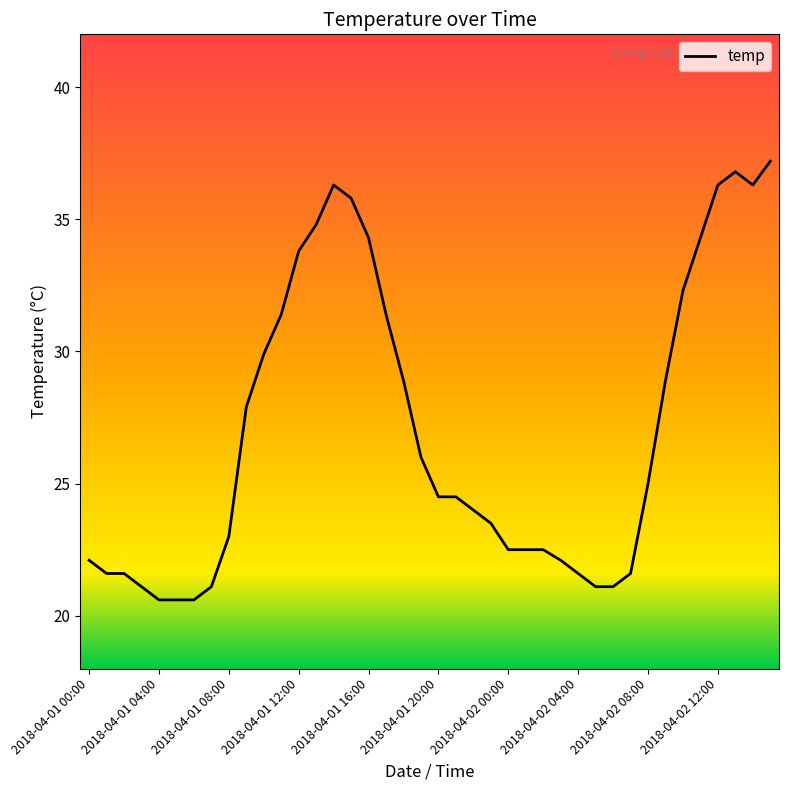

What is the maximum value shown in the chart?

37.2